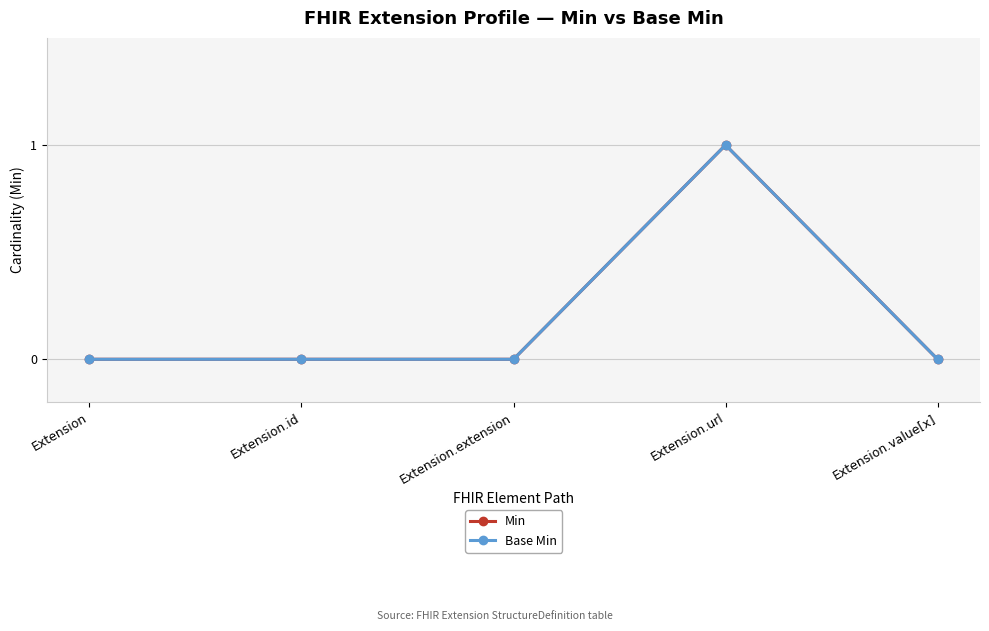

Which series changed the most between Extension and Extension.value[x]?

Min